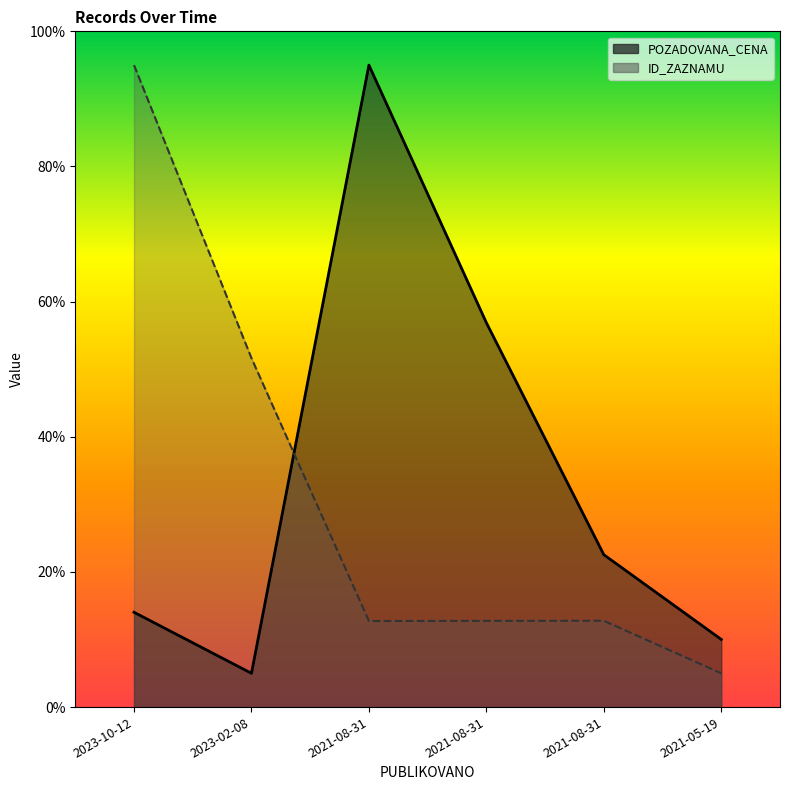

Which series ends up on top after the final intersection of POZADOVANA_CENA and ID_ZAZNAMU?

POZADOVANA_CENA